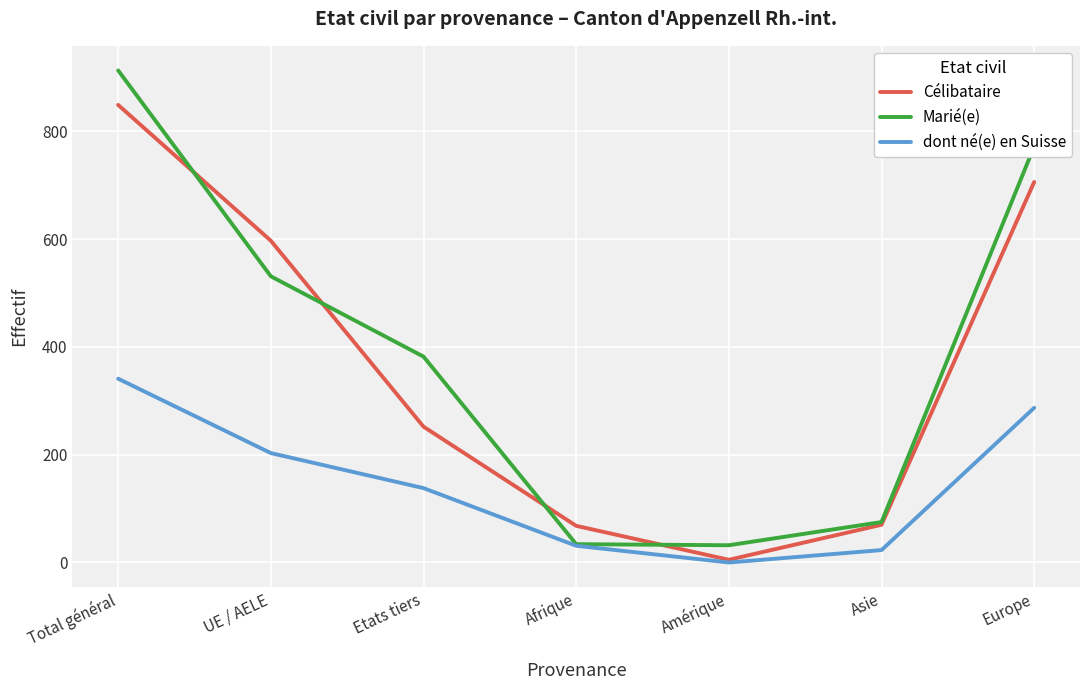

Is the value of Célibataire at Total général greater than the value of Marié(e) at Afrique?

Yes